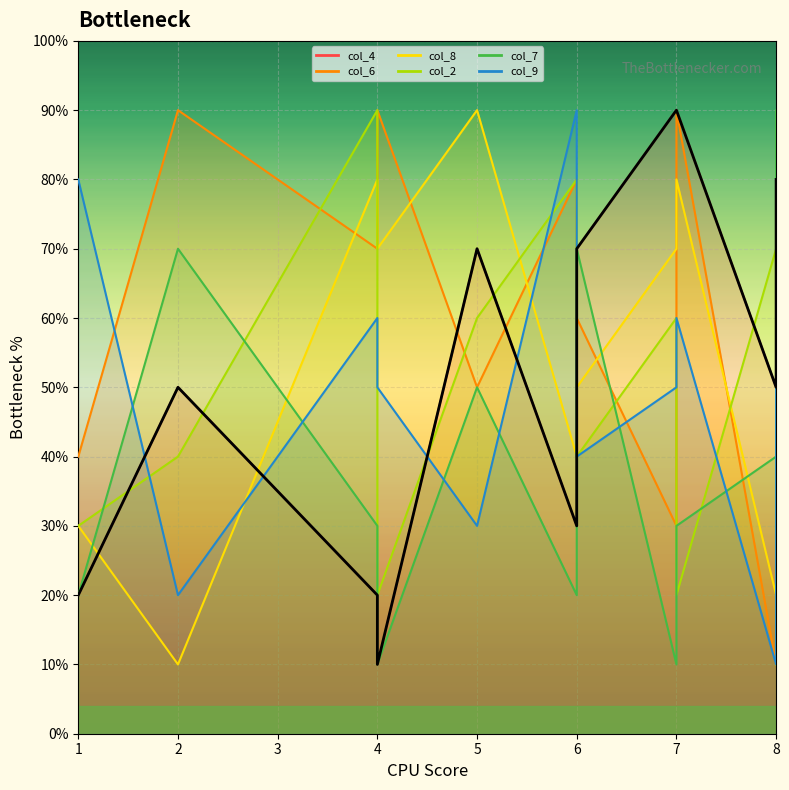

At which category is the sum across all series the highest?

7